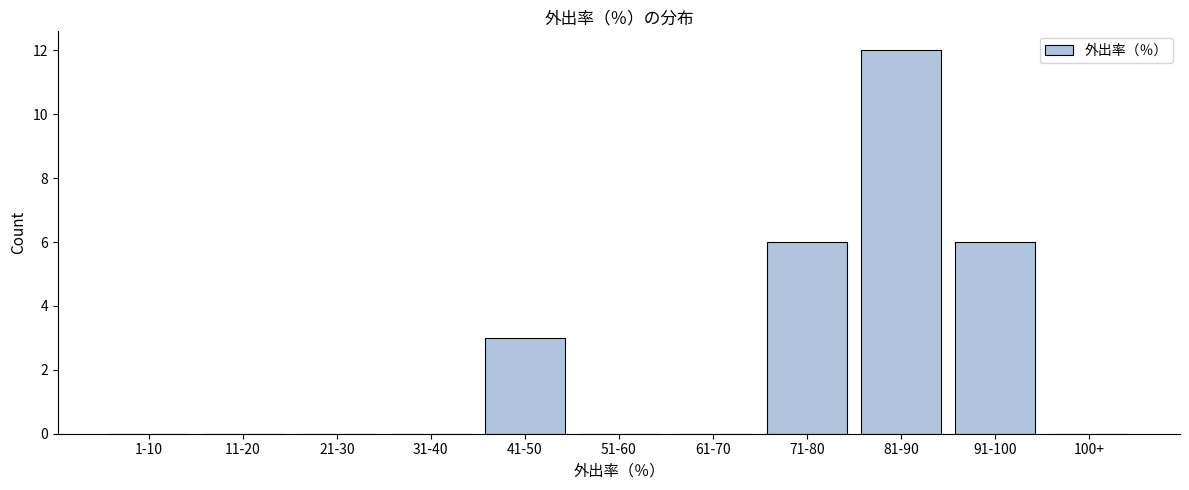

Reading right to left, list all the values displayed in this chart.

100+=0	91-100=6	81-90=12	71-80=6	61-70=0	51-60=0	41-50=3	31-40=0	21-30=0	11-20=0	1-10=0